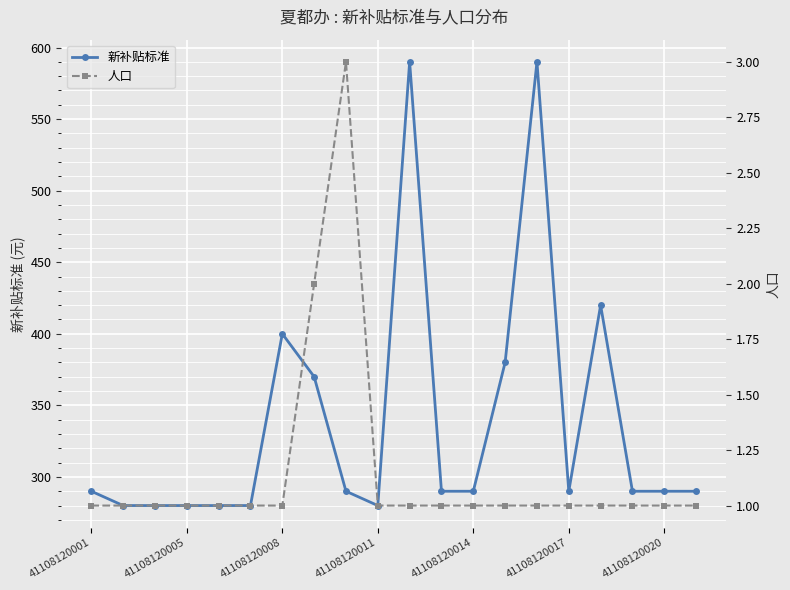

What are all the series names shown in the legend?

新补贴标准, 人口